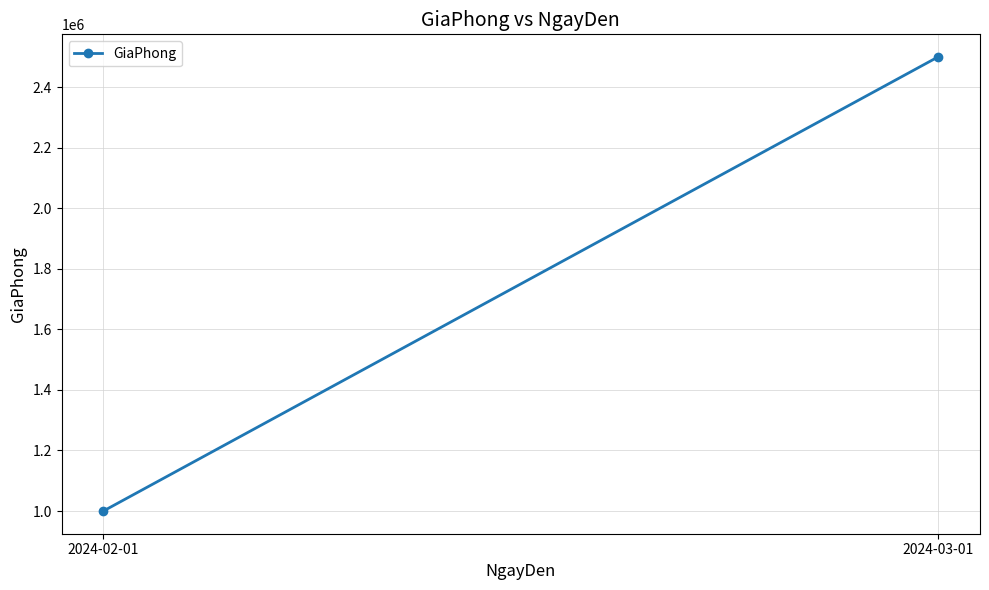

The value at 2024-02-01 is 1000000. True or false?

True